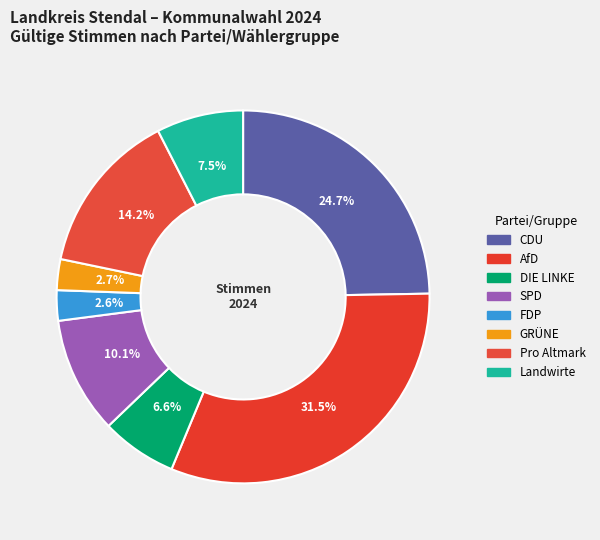

Between CDU and Pro Altmark, which is larger?

CDU